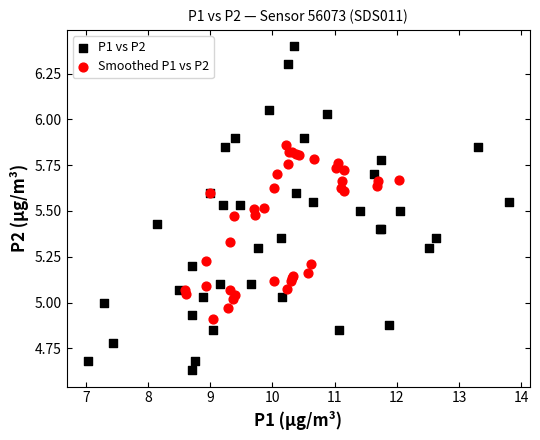

What are all the series names shown in the legend?

P1 vs P2, Smoothed P1 vs P2